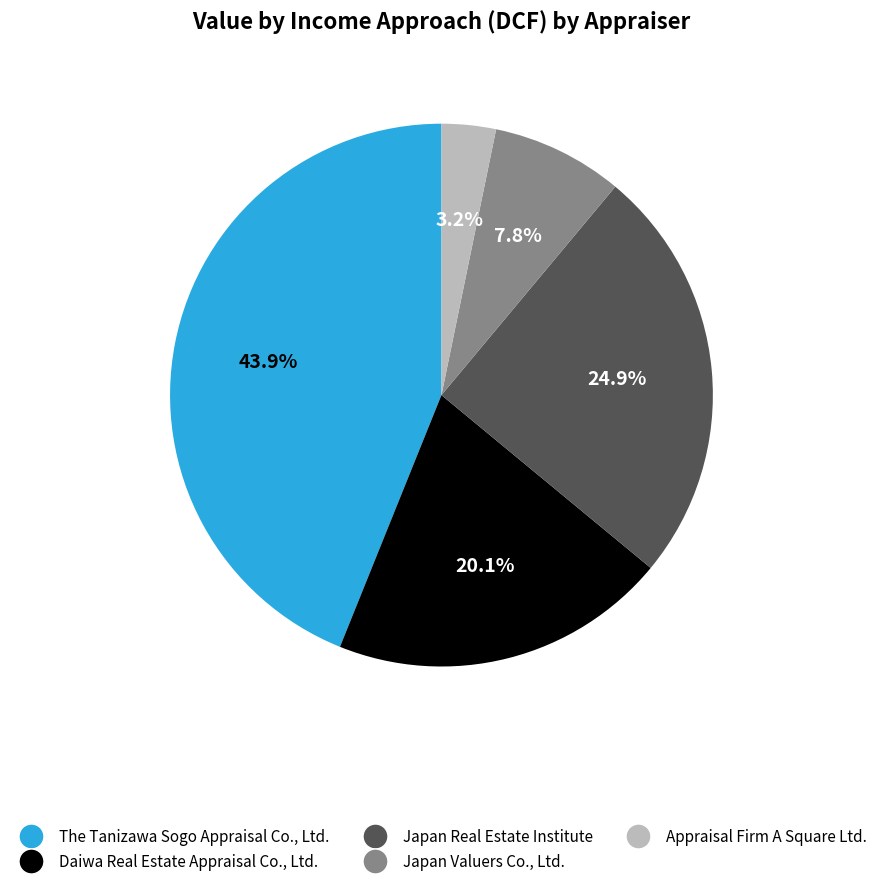

Is it true that Japan Real Estate Institute is 25% of the pie?

True